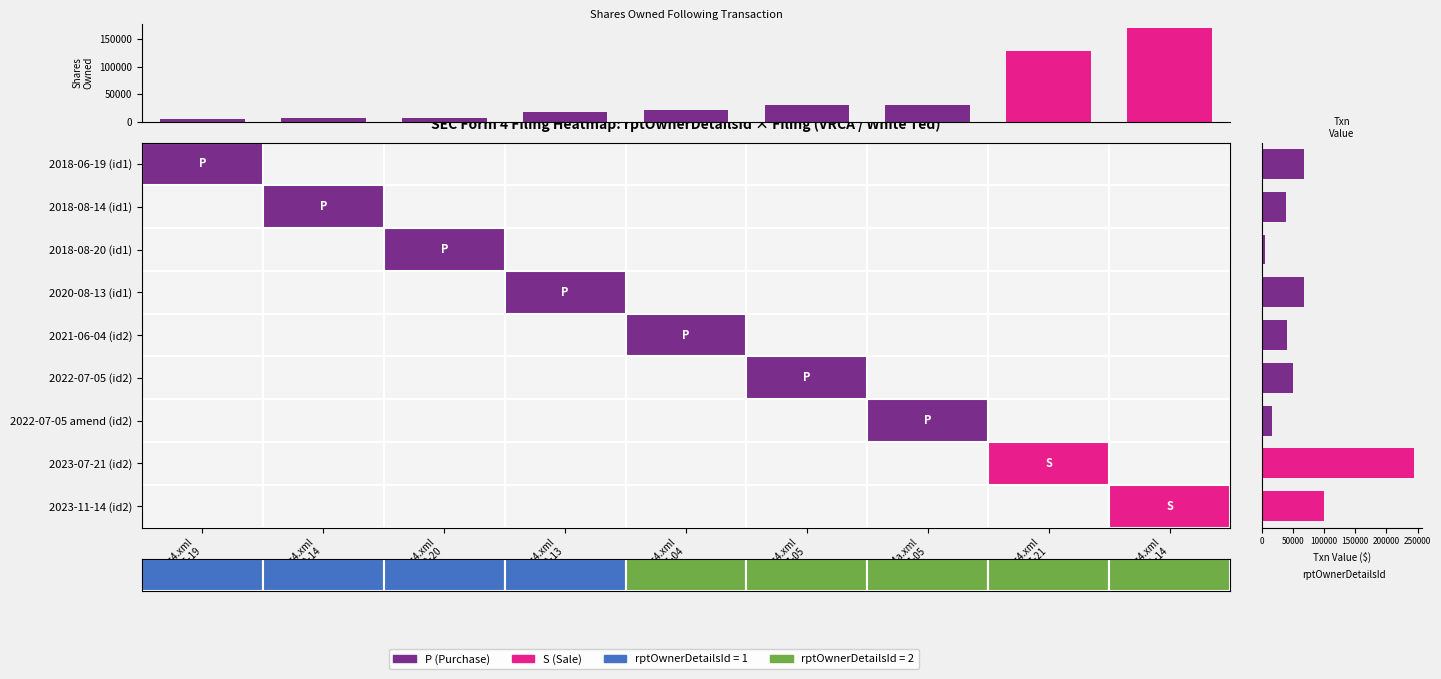

Which has a higher value, doc4.xml
2020-08-13 or doc4.xml
2018-08-14?

doc4.xml
2020-08-13